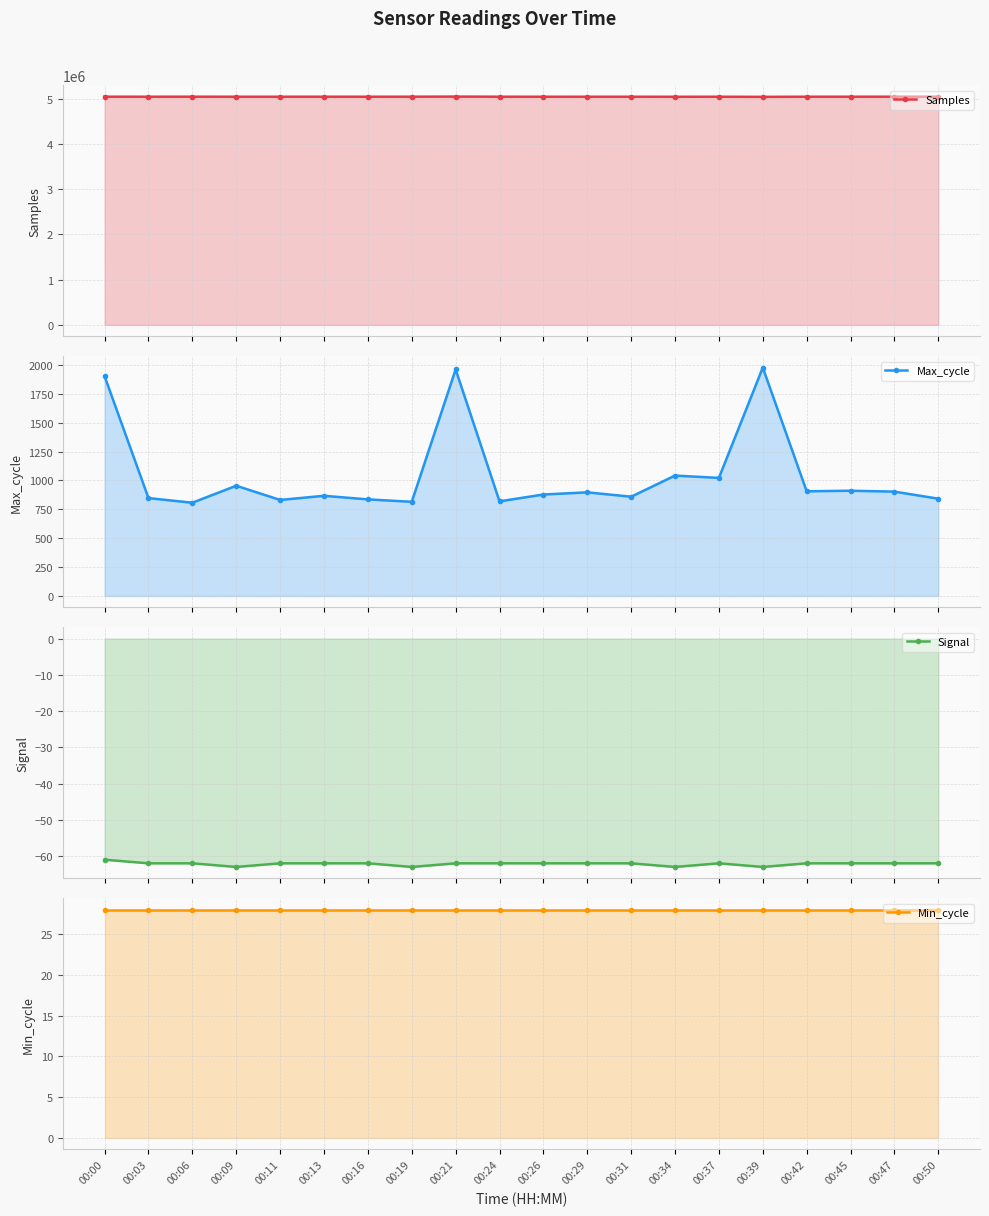

Does the chart have visible grid lines?

Yes